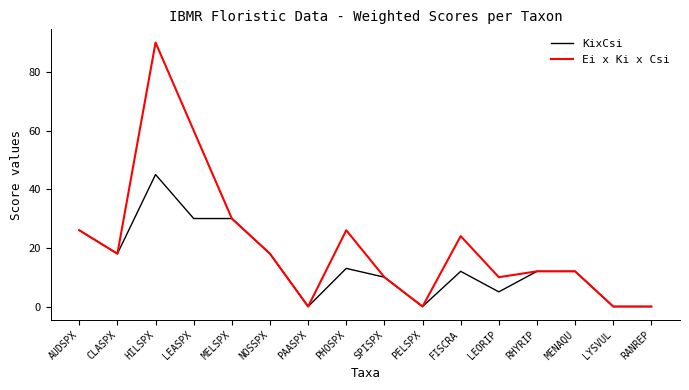

Read the Ei x Ki x Csi value at MELSPX.

30